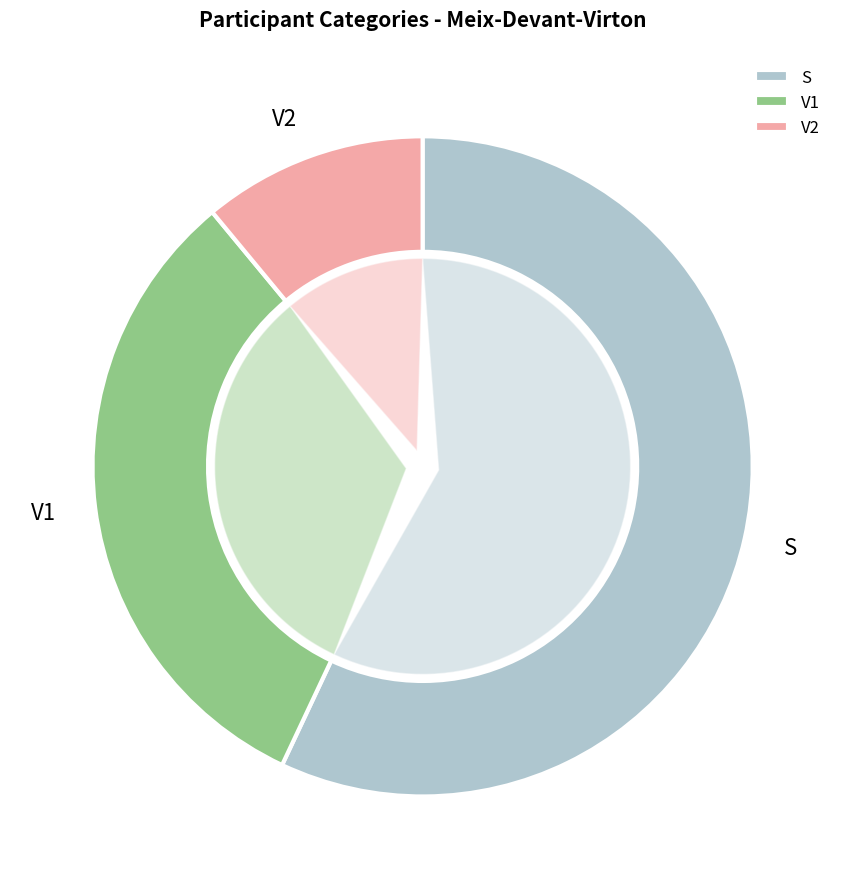

What is the change in value from V1 to V2?

-21